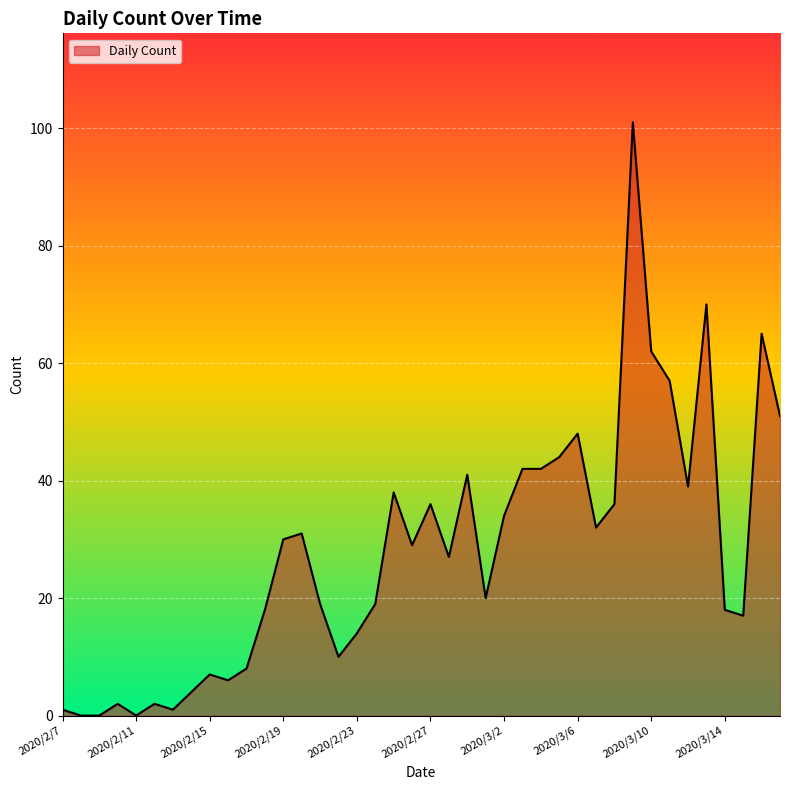

What is the difference between the maximum and minimum values?

101